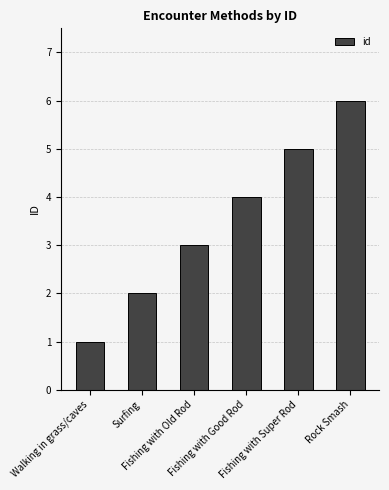

How many categories are shown in the chart?

6